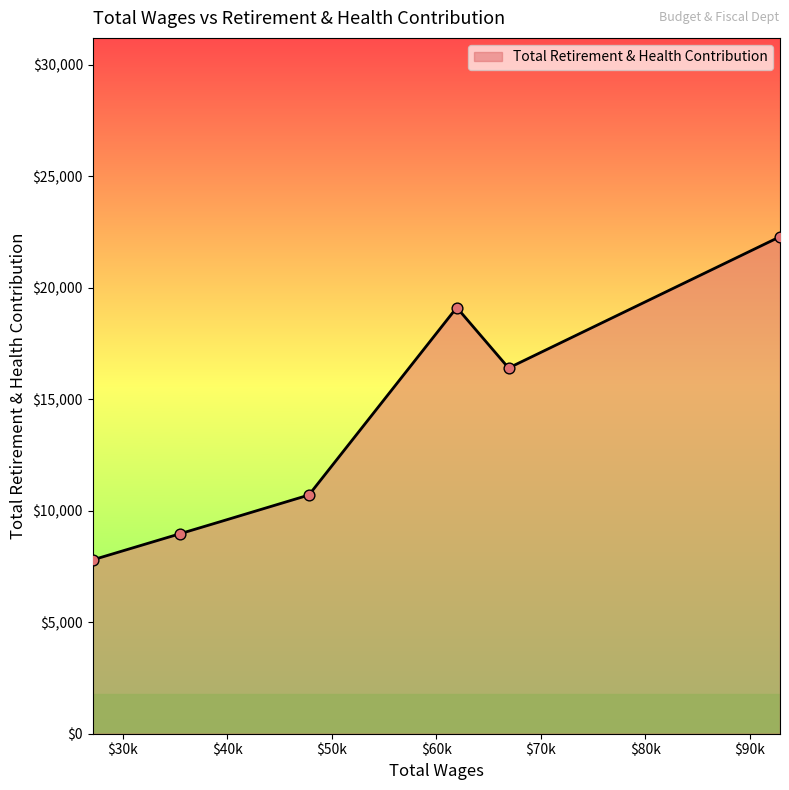

What is the ratio of the value at Deputy Ceo-Budget & Fiscal to the value at Administration Analyst II-Confidential?

1.4